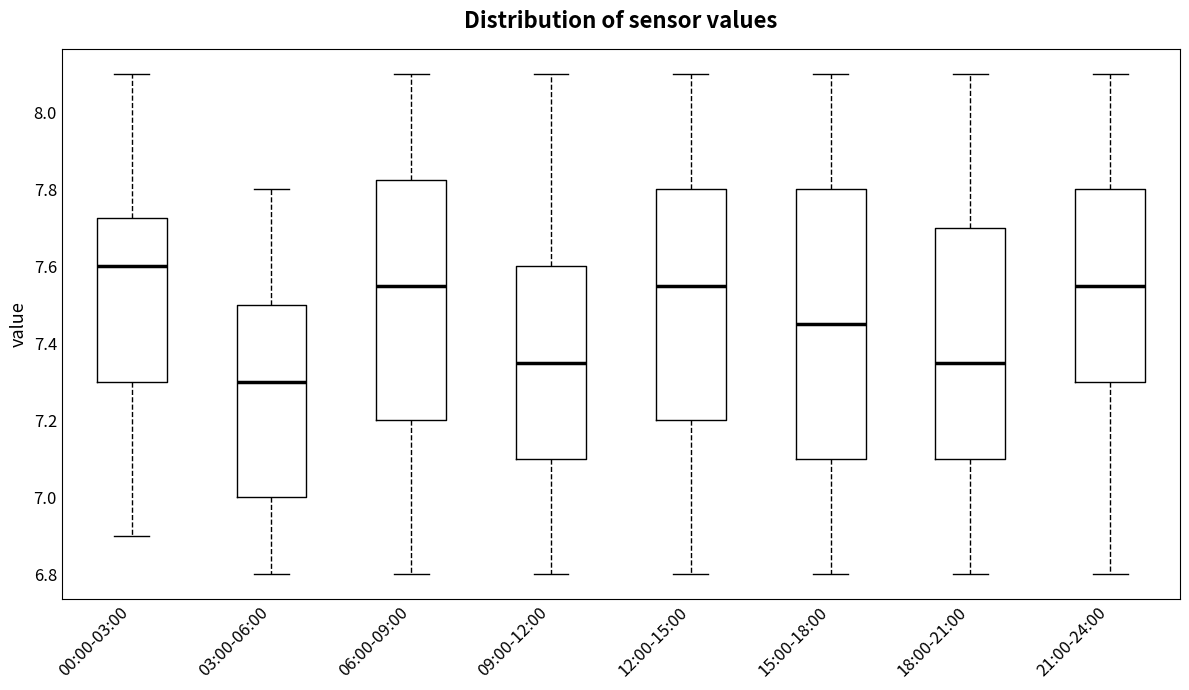

Reading left to right, transcribe this box plot: for each box, give where its median line is, the range the box spans, and where its two whiskers end, as read against the y-axis. The values are not printed on the chart, so give them approximately, as read against the axis.

00:00-03:00: median 7.60, box 7.30 to 7.72, whiskers 6.90 to 8.10
03:00-06:00: median 7.30, box 7.00 to 7.50, whiskers 6.80 to 7.80
06:00-09:00: median 7.56, box 7.20 to 7.82, whiskers 6.80 to 8.10
09:00-12:00: median 7.36, box 7.10 to 7.60, whiskers 6.80 to 8.10
12:00-15:00: median 7.56, box 7.20 to 7.80, whiskers 6.80 to 8.10
15:00-18:00: median 7.46, box 7.10 to 7.80, whiskers 6.80 to 8.10
18:00-21:00: median 7.36, box 7.10 to 7.70, whiskers 6.80 to 8.10
21:00-24:00: median 7.56, box 7.30 to 7.80, whiskers 6.80 to 8.10